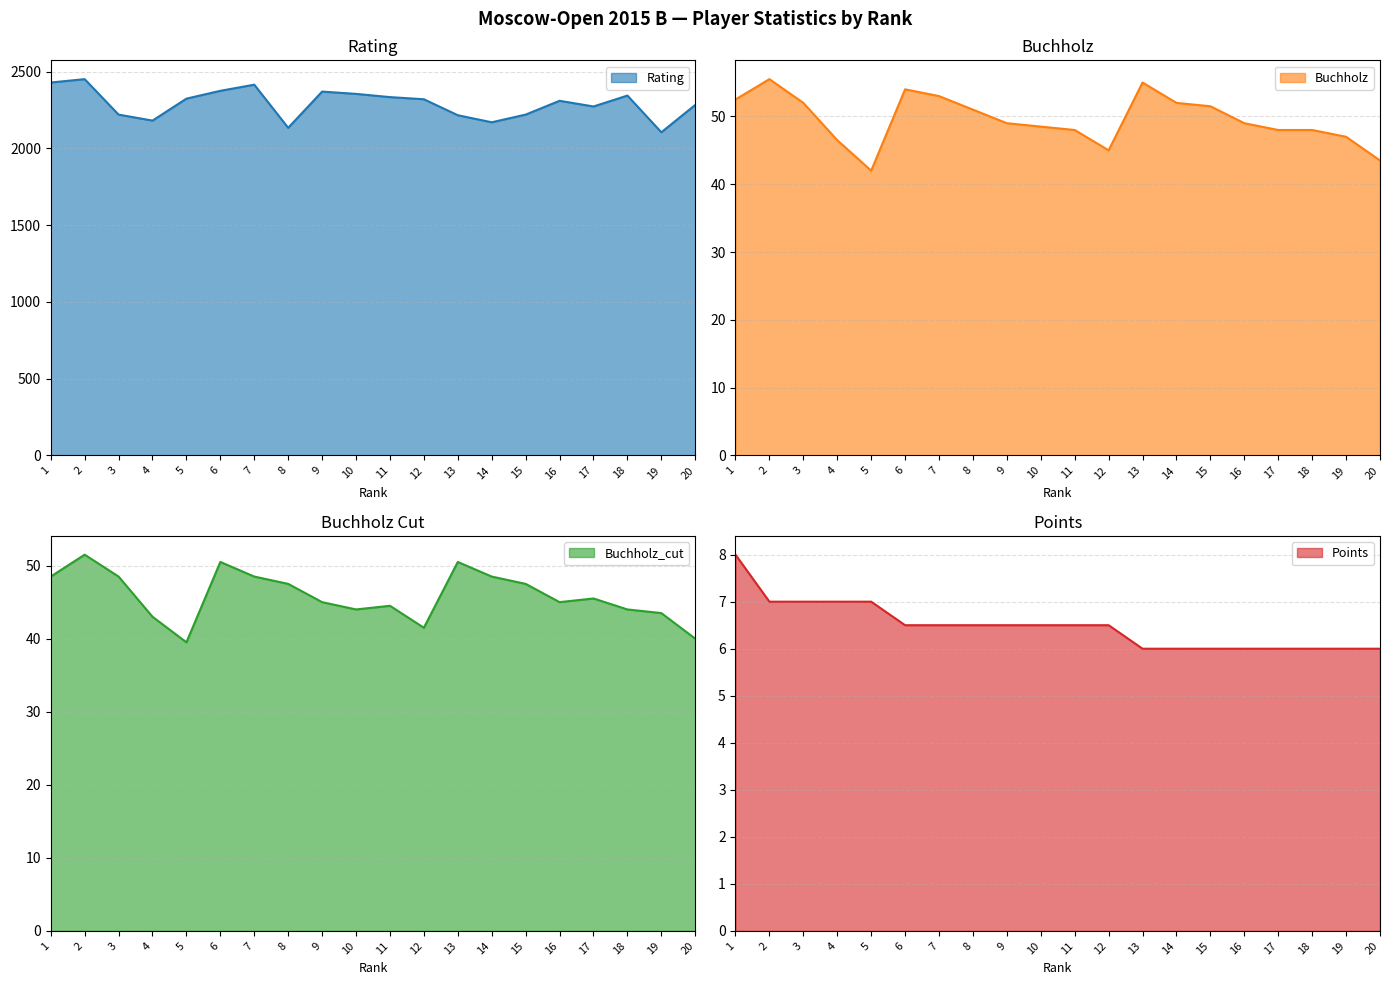

At which label does Buchholz reach its peak?

2